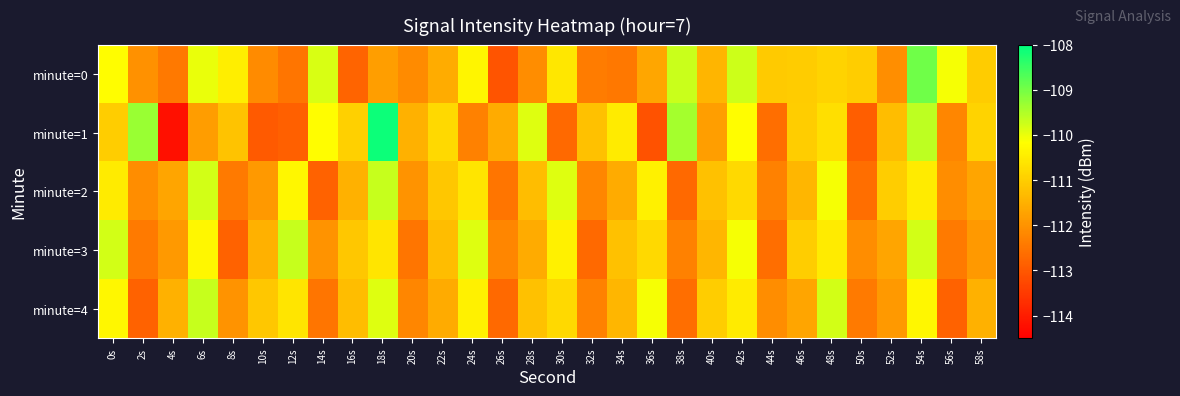

How many series are shown in this chart?

5